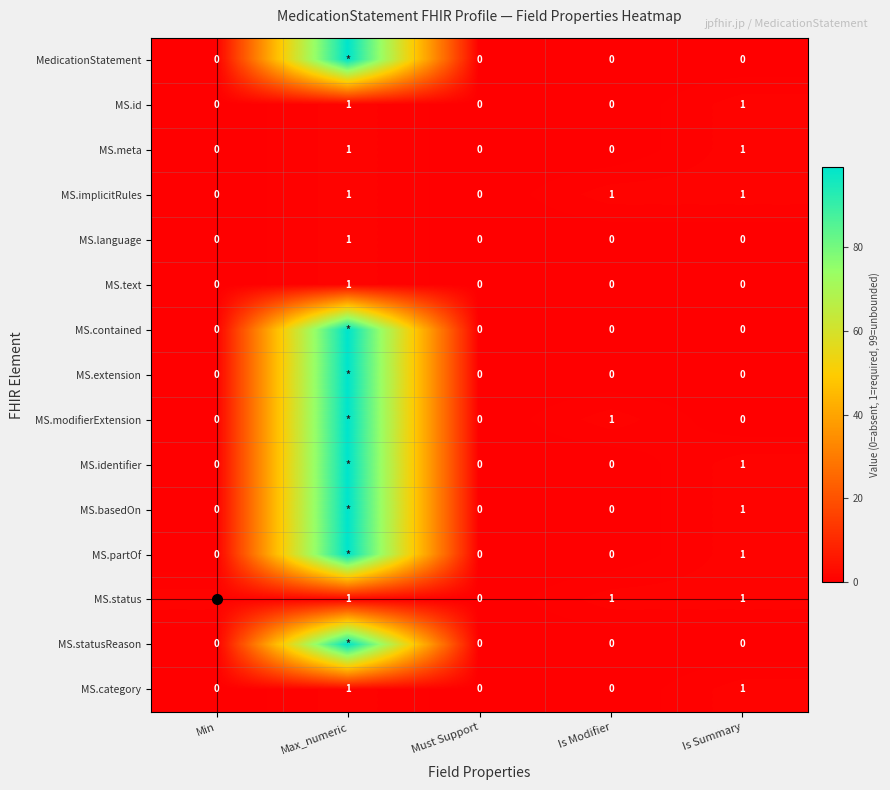

The MS.id series shows -1 at Is Modifier. True or false?

False